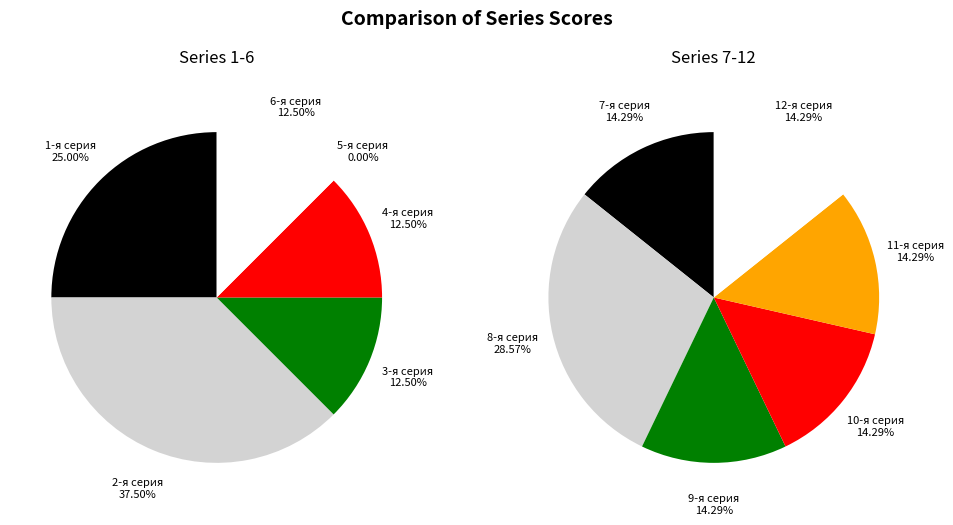

How many segments does this pie chart have?

12